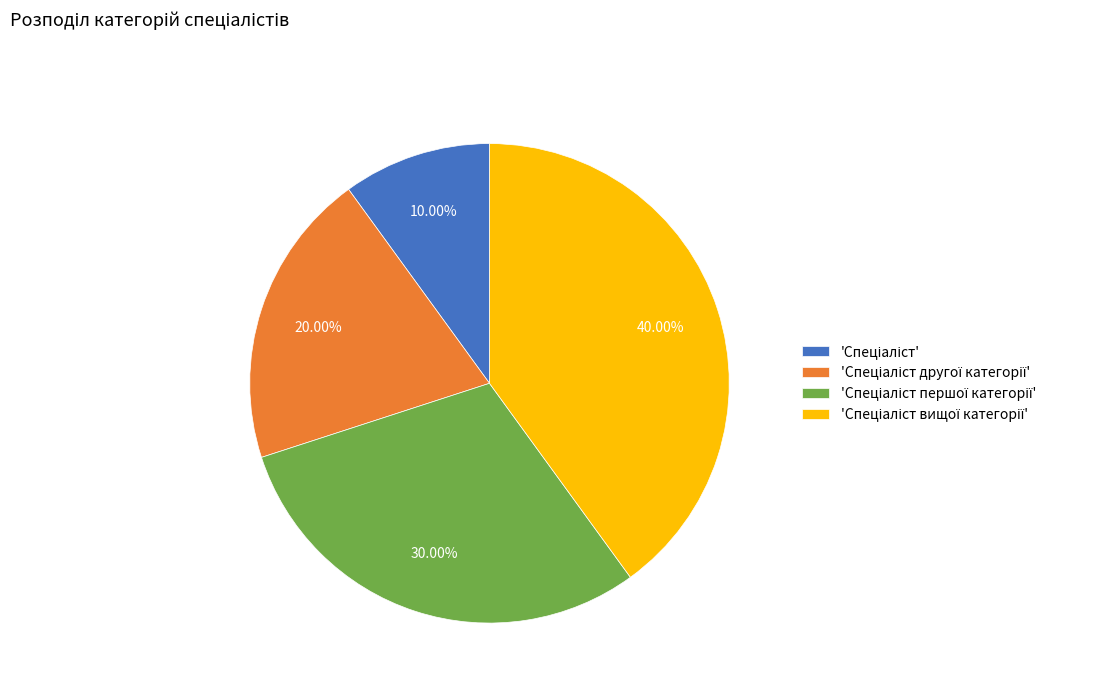

Does any single category account for the majority?

No